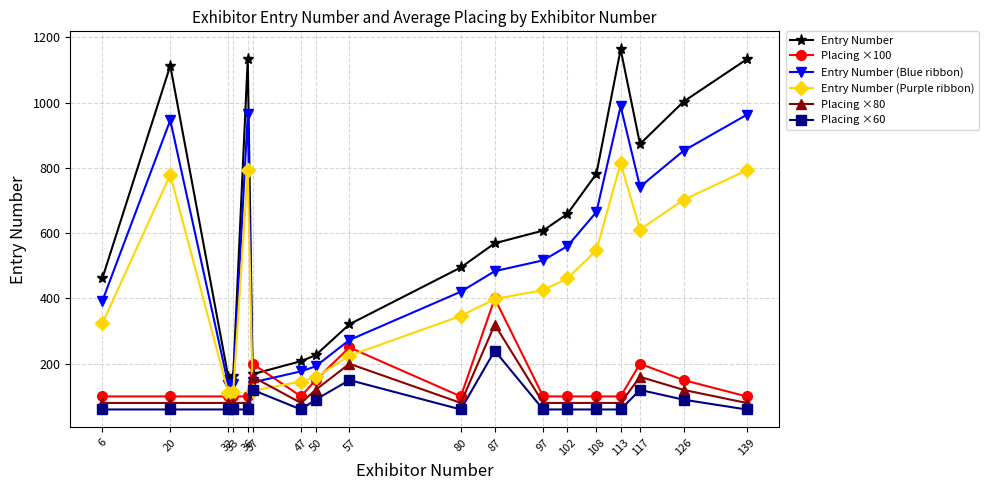

At 102, list the series in order from smallest to largest.

Placing ×60, Placing ×80, Placing ×100, Entry Number (Purple ribbon), Entry Number (Blue ribbon), Entry Number